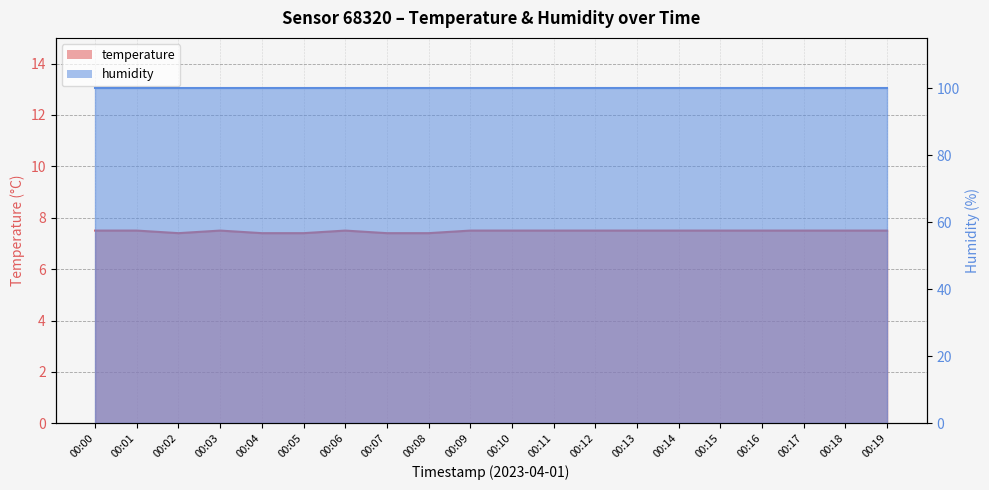

True or false: the data shows 10.9 at 00:15.

False